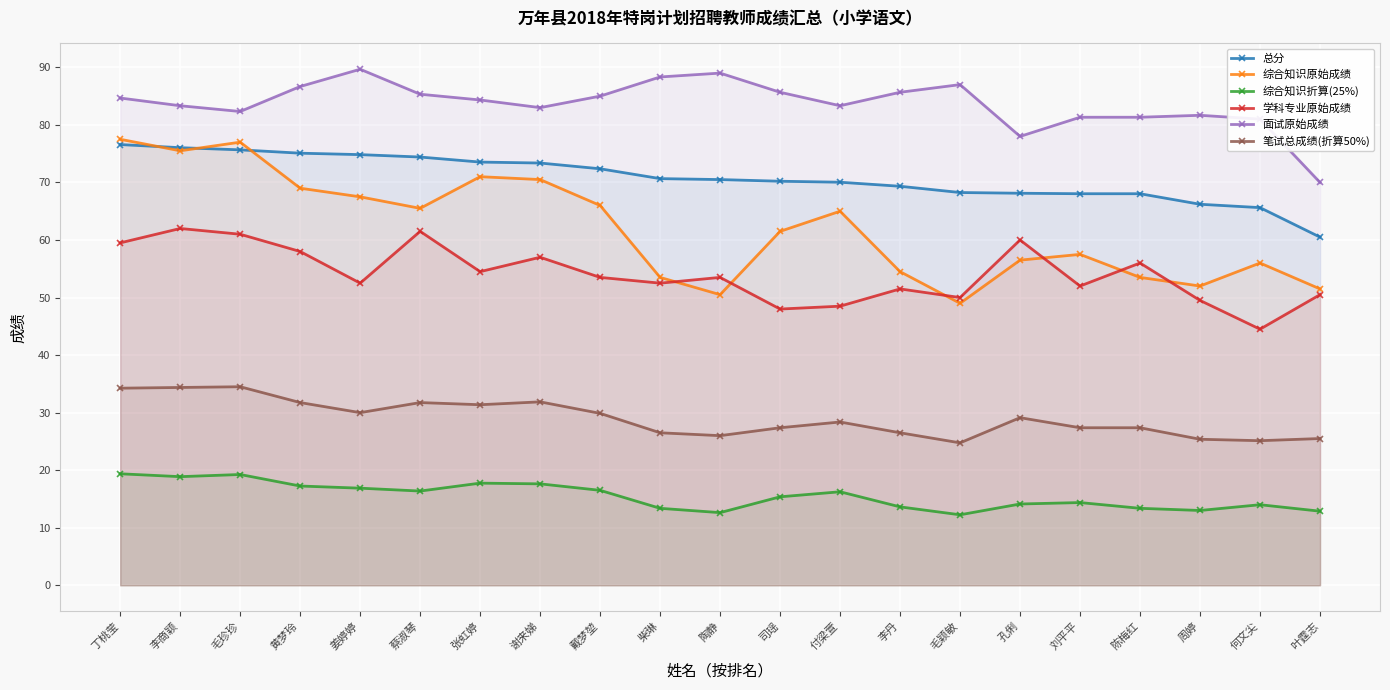

The 综合知识原始成绩 series shows 56.5 at 孔俐. True or false?

True